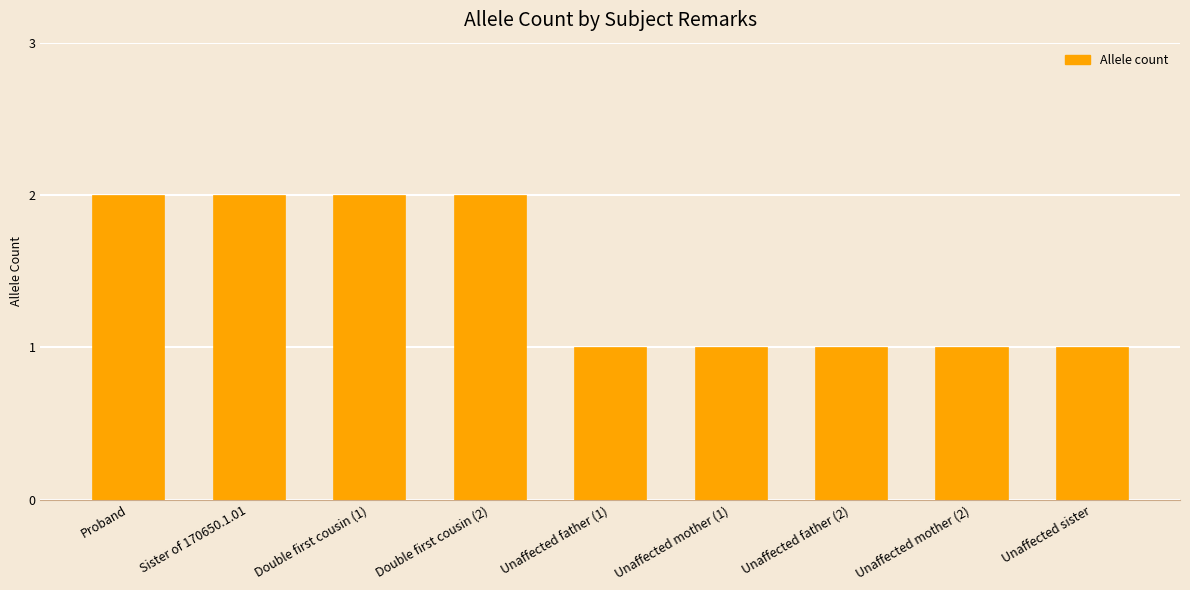

What is the average value?

1